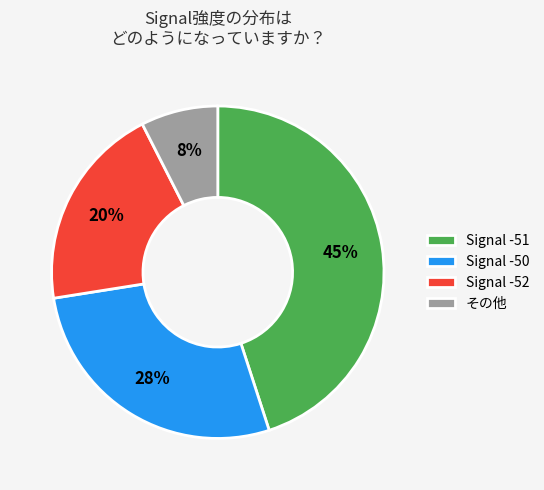

How many slices are in this pie chart?

4